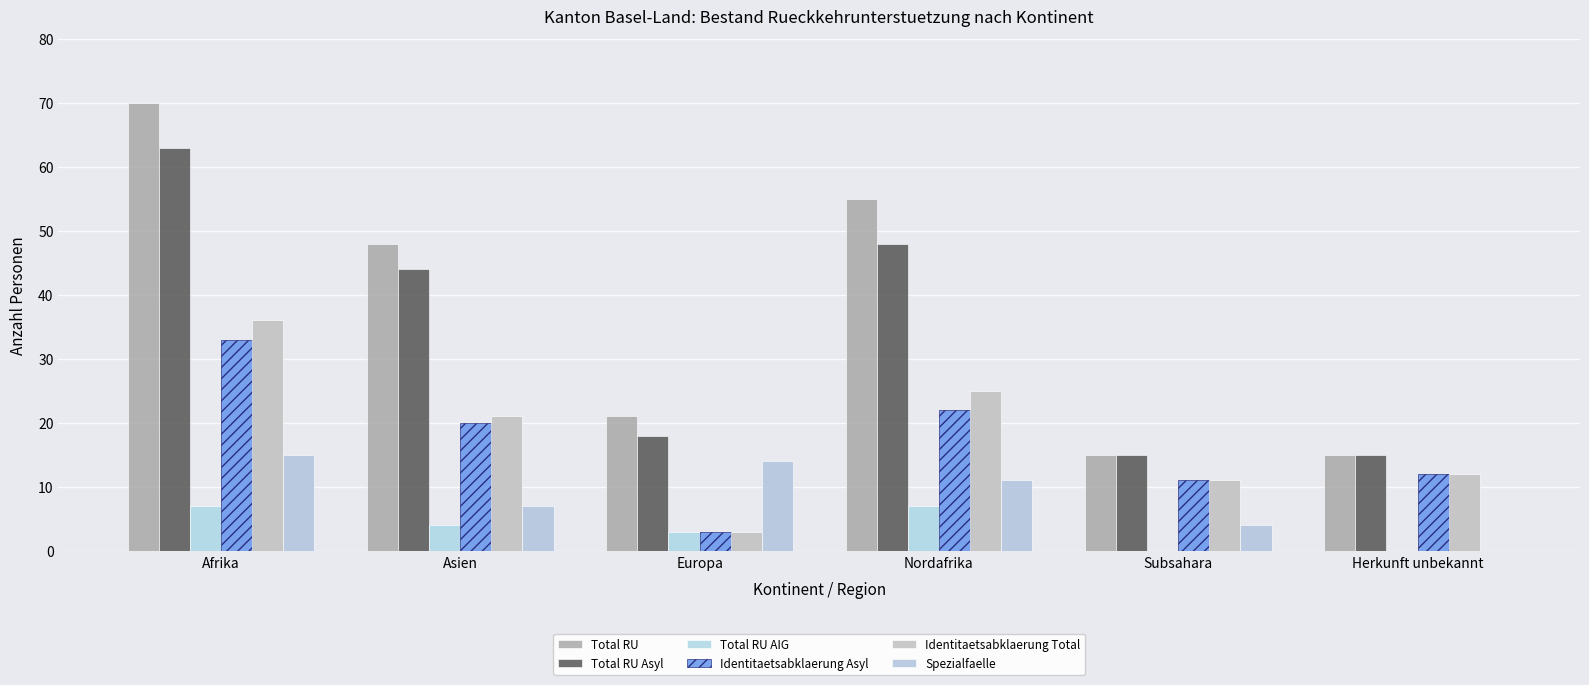

Rank the series at Afrika from highest to lowest value.

Total RU, Total RU Asyl, Identitaetsabklaerung Total, Identitaetsabklaerung Asyl, Spezialfaelle, Total RU AIG